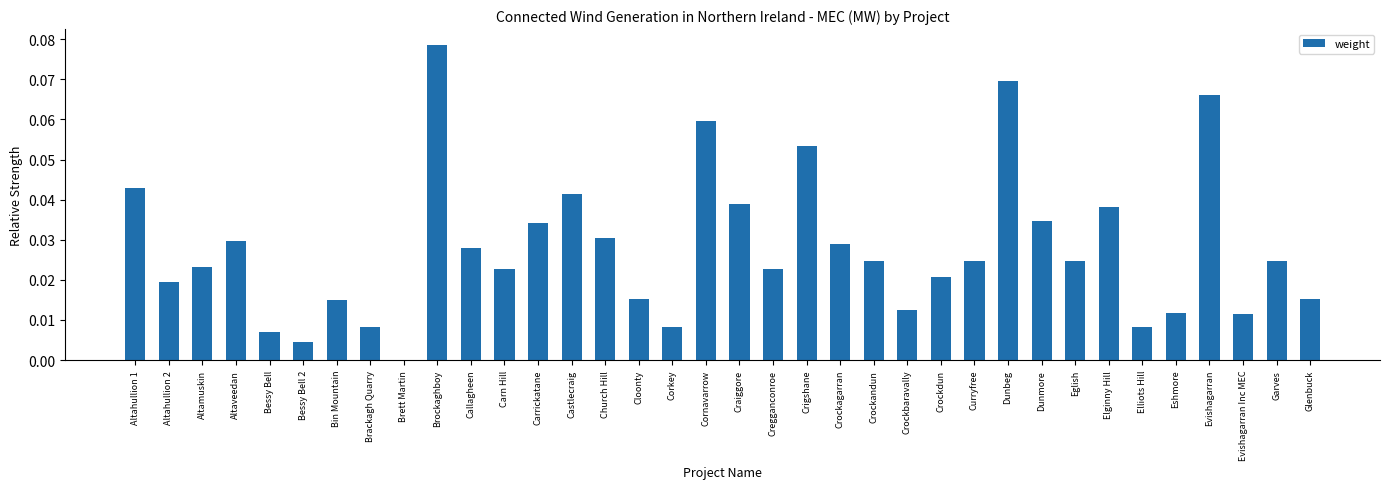

The value at Dunmore is 0.1. True or false?

False